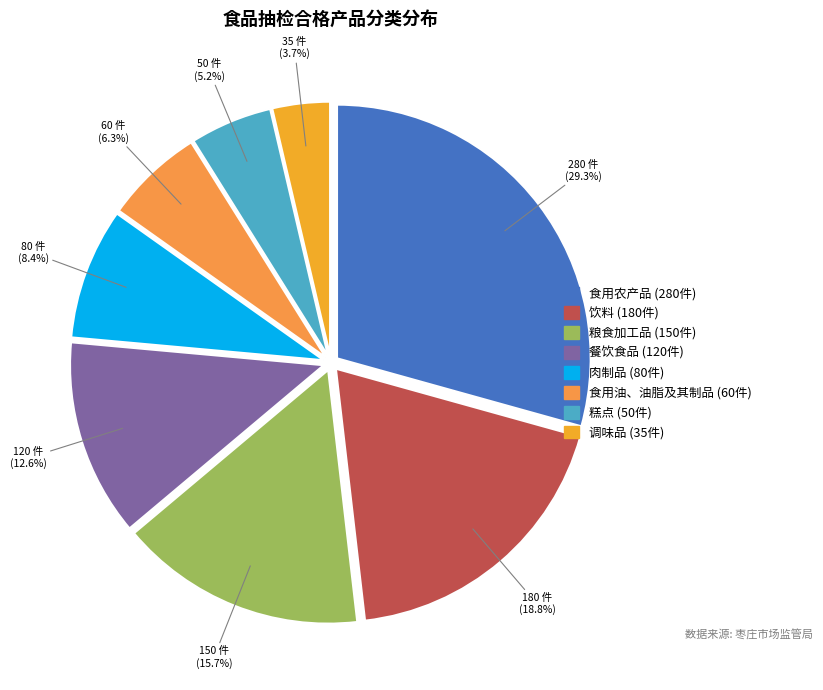

What is the change in value from 饮料 to 粮食加工品?

-30